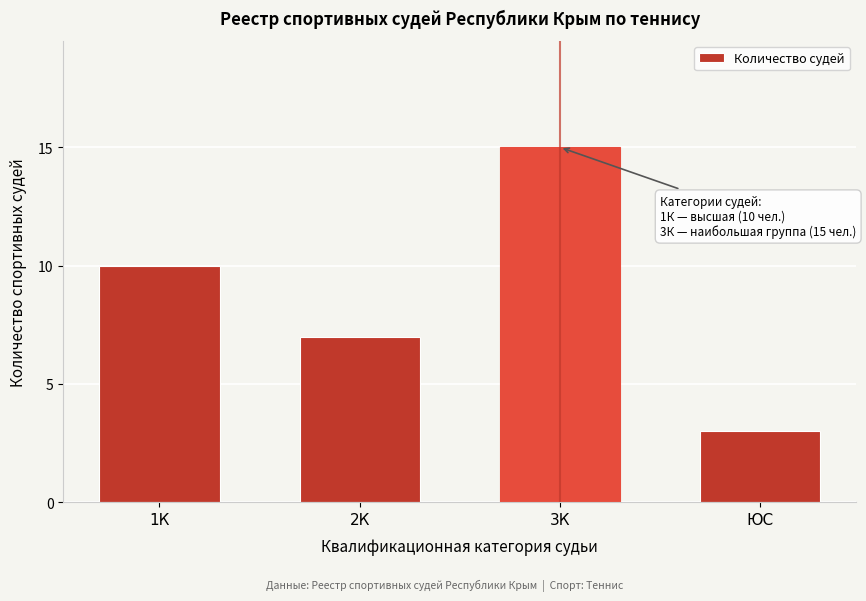

Reading left to right, what are all the values shown in this chart?

1К=10	2К=7	3К=15	ЮС=3